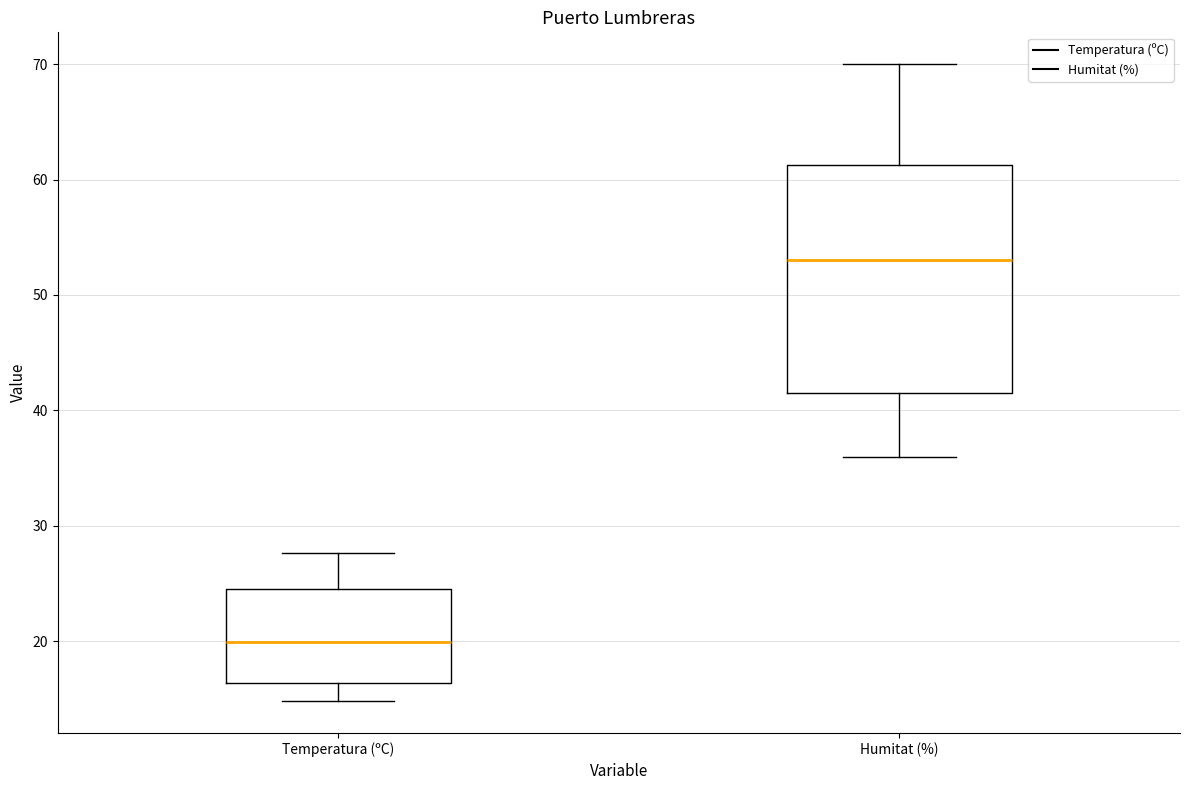

Reading left to right, read every box against the y-axis: the position of its median line, the range the box covers, and the ends of its whiskers. The values are not printed on the chart, so give them approximately, as read against the axis.

Temperatura (ºC): median 20, box 16 to 25, whiskers 15 to 28
Humitat (%): median 53, box 42 to 61, whiskers 36 to 70